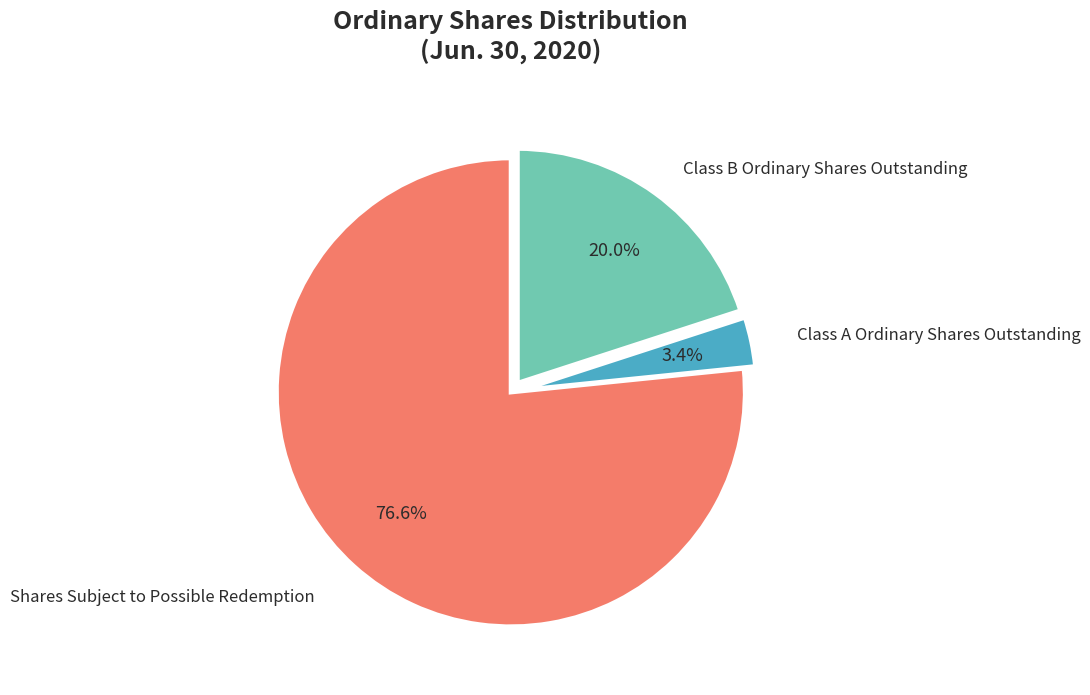

Is Shares Subject to Possible Redemption the majority of the pie?

Yes